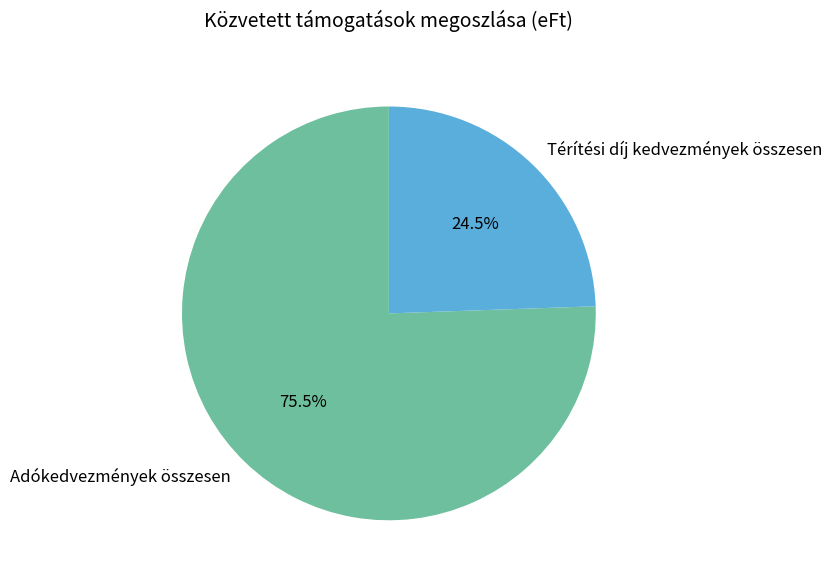

What portion of the pie excludes Adókedvezmények összesen?

24.5%